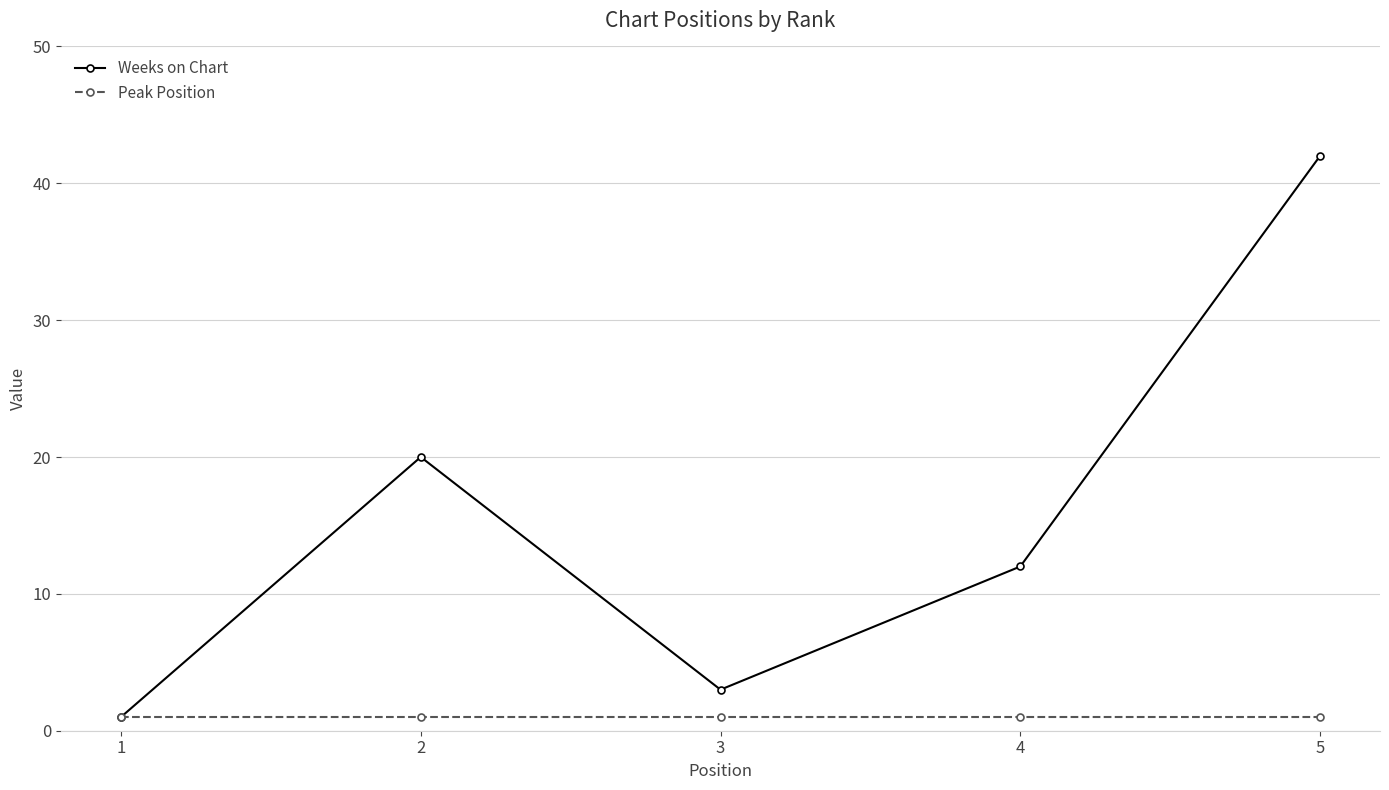

True or false: Weeks on Chart has a value of 16 at 4.

False